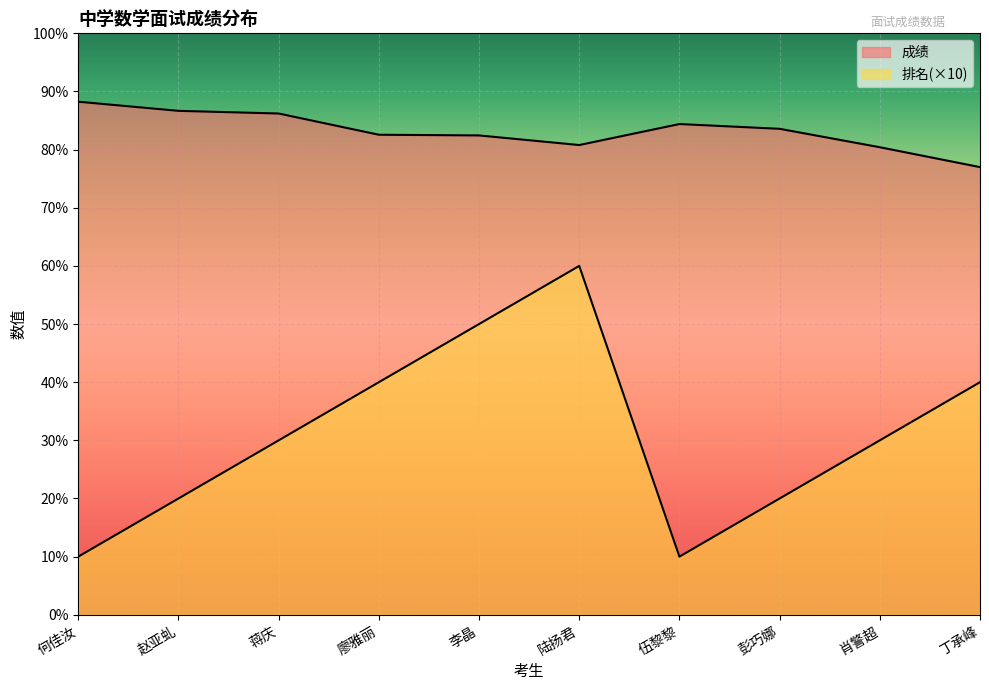

How many lines are shown in the chart?

2